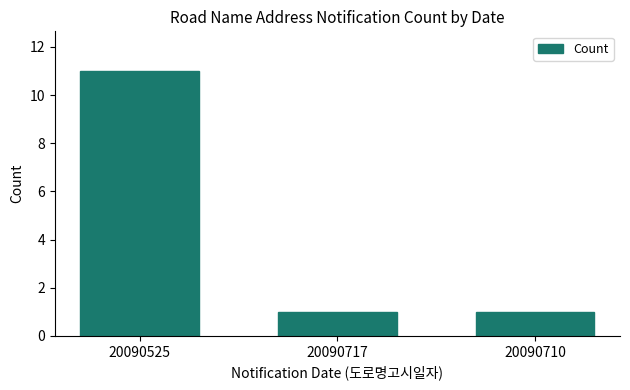

Reading left to right, what are all the values shown in this chart?

11	1	1